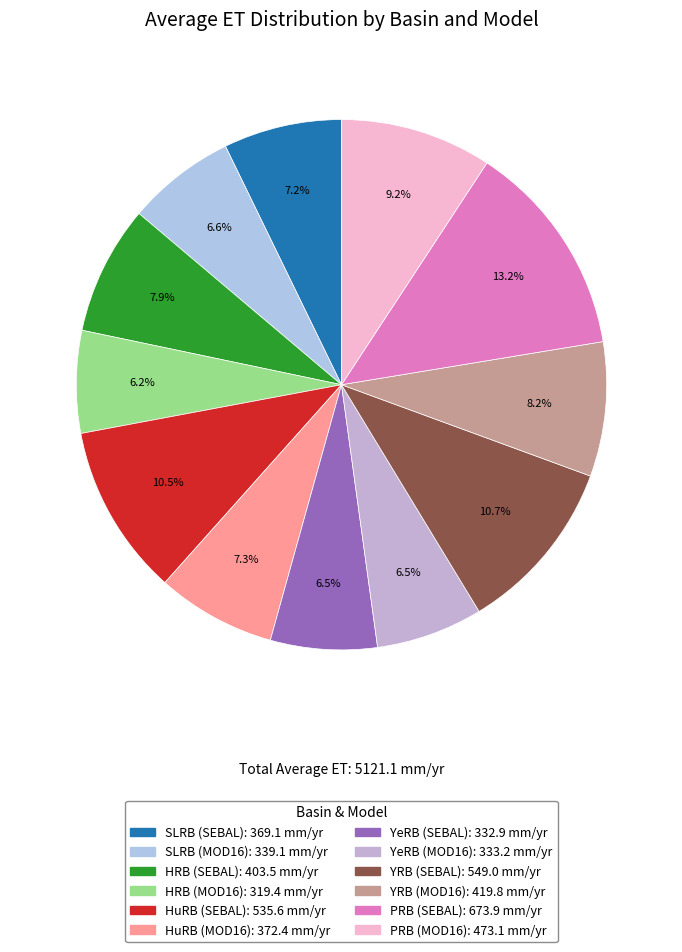

To the nearest percent, what portion does HRB (SEBAL) represent?

8%